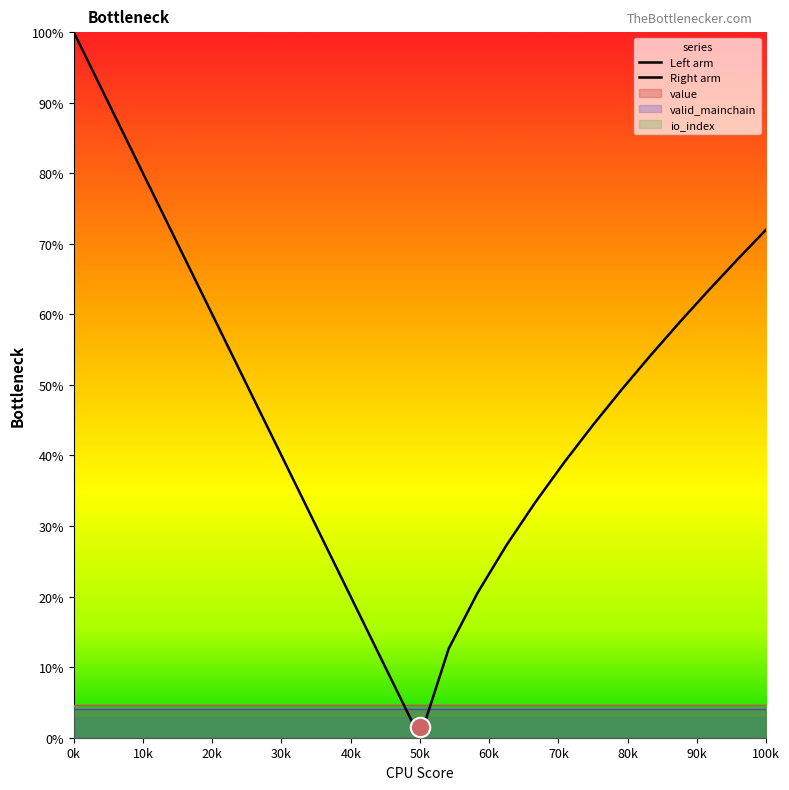

Which series has the largest range (max minus min)?

Left arm